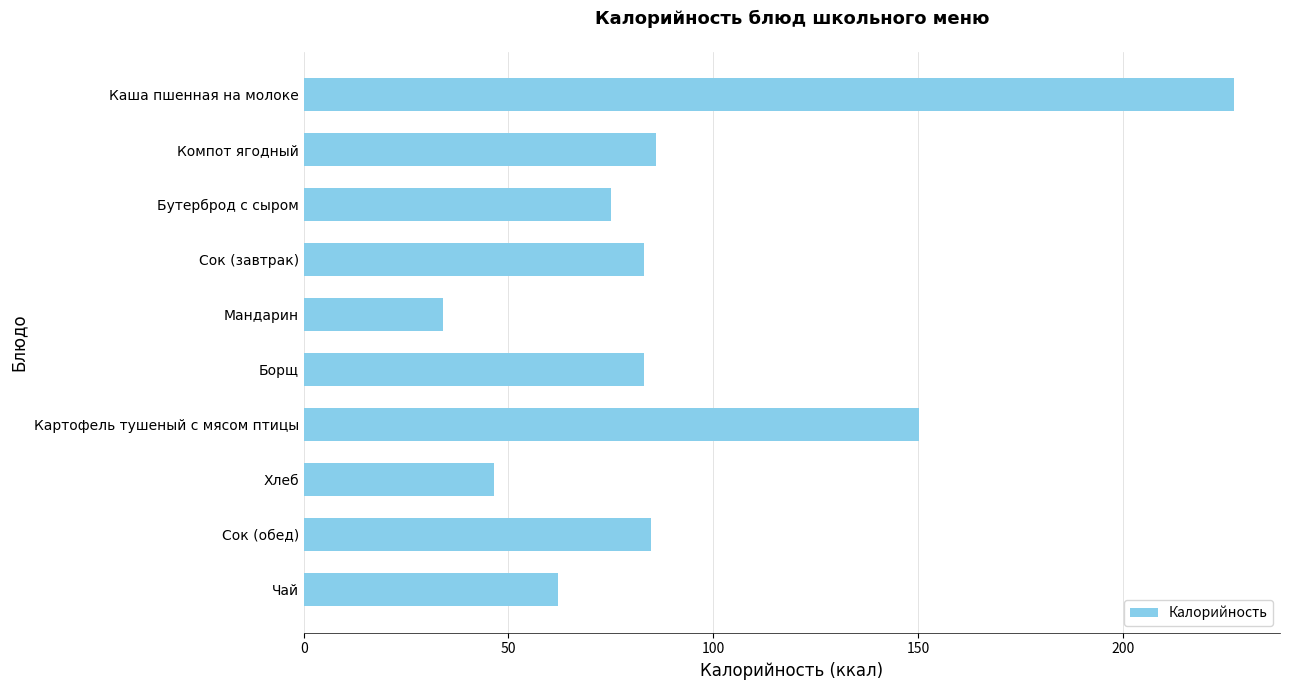

Where is the data nearest to the value 130?

Картофель тушеный с мясом птицы